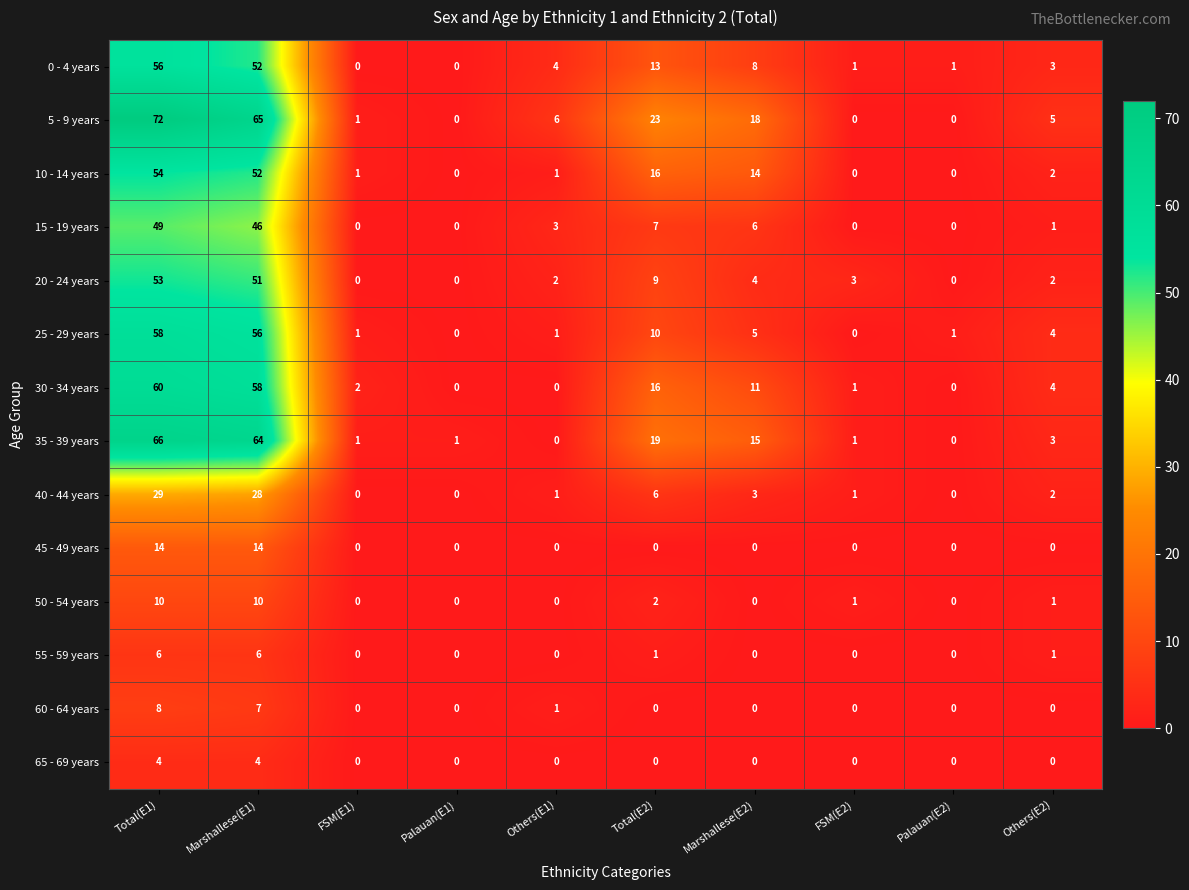

What is the difference between the maximum and minimum values in the 10 - 14 years series?

54